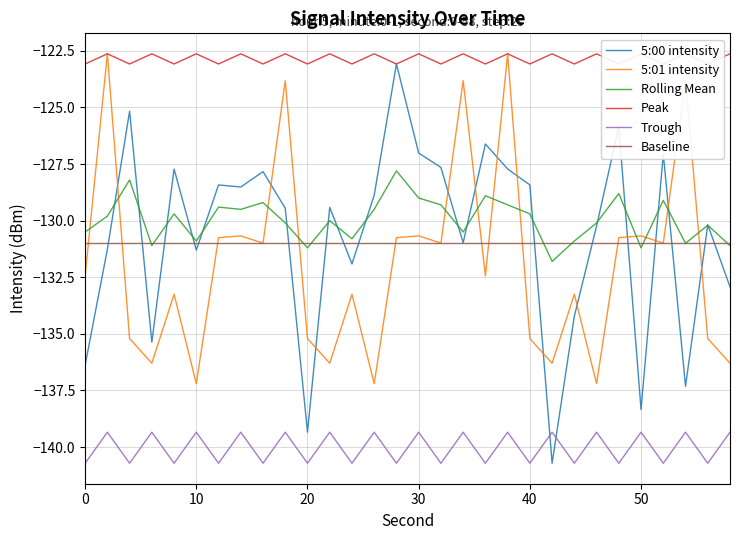

At how many categories does at least one series exceed -123?

15